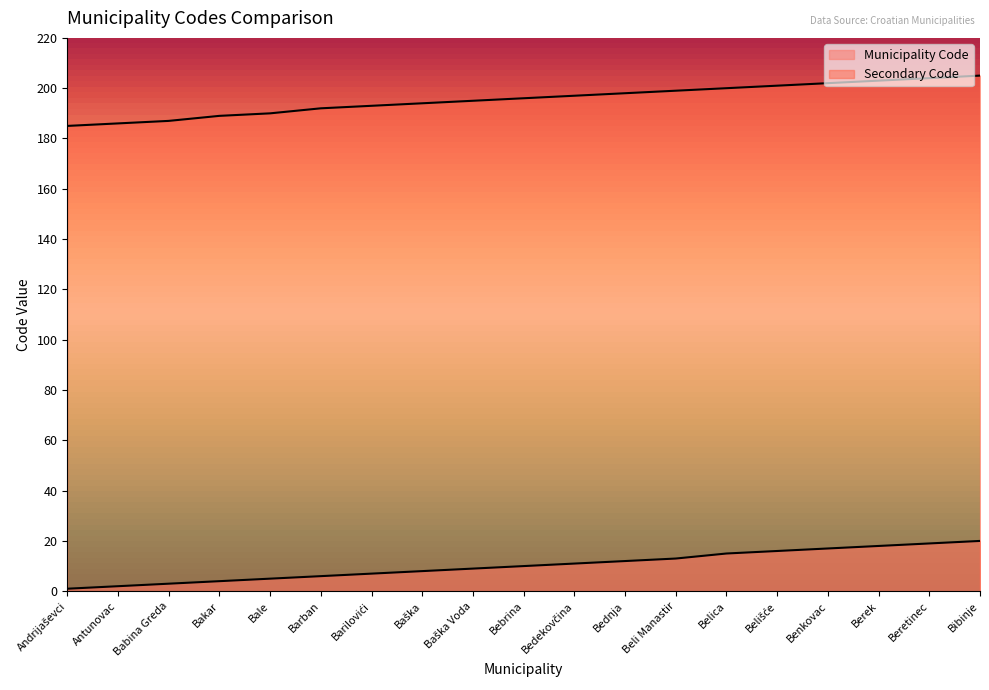

At Bibinje, list the series in order from largest to smallest.

Secondary Code, Municipality Code